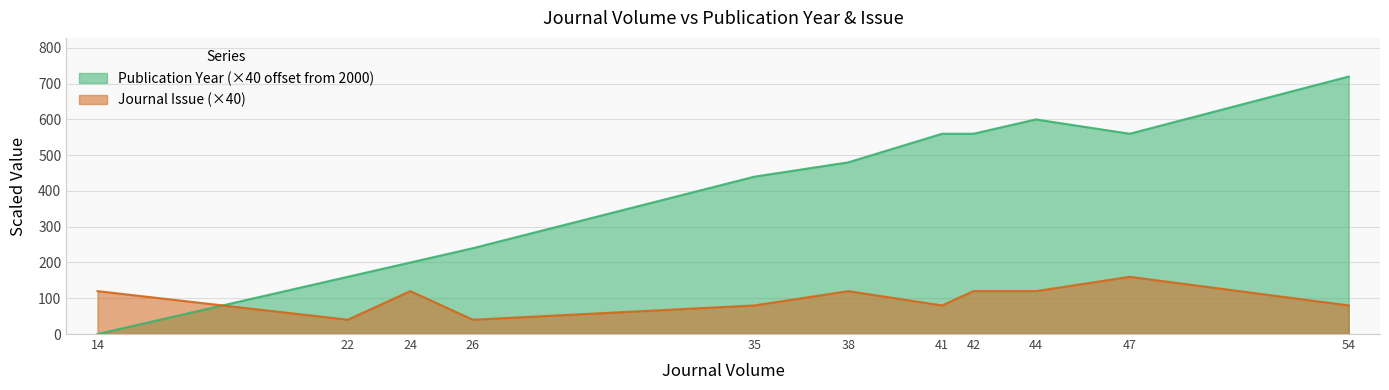

At how many categories does at least one series exceed 225?

8